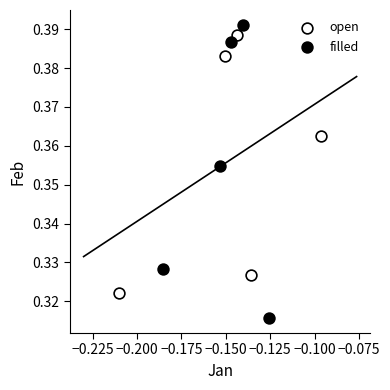

Which series reaches the minimum Y coordinate?

filled